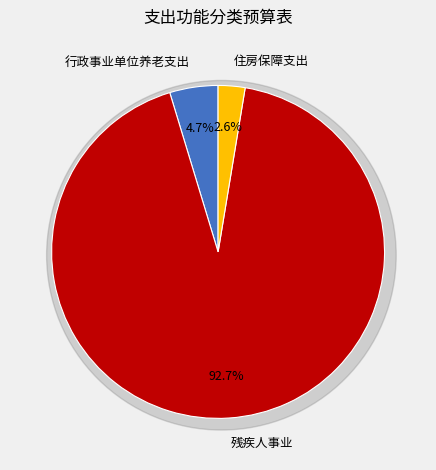

To the nearest percent, what portion does 住房保障支出 represent?

3%